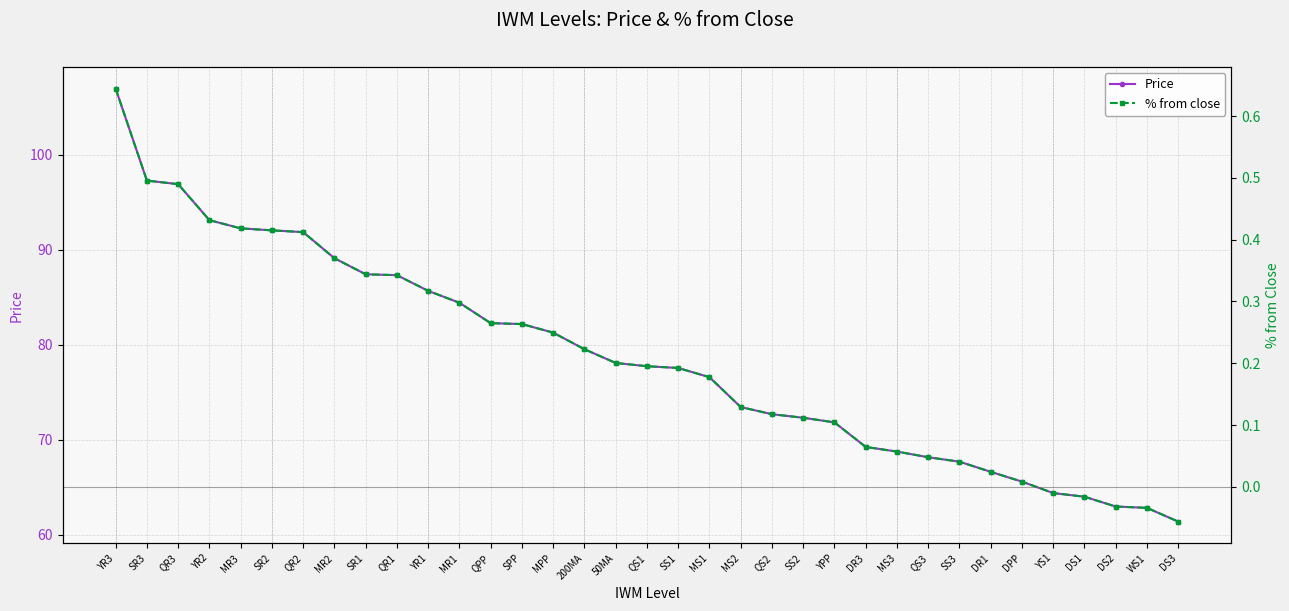

What value does the % from close series have at MR2?

0.4